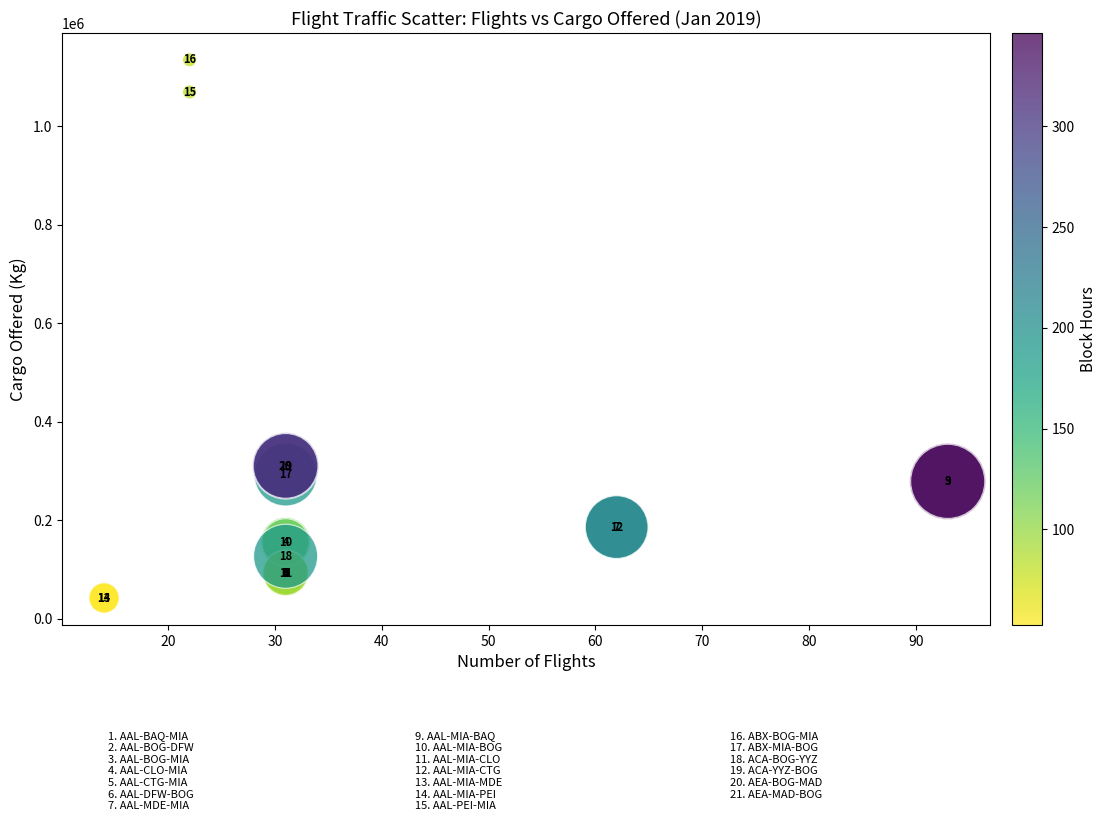

What Y value in the scatter plot is closest to 588224?

310000